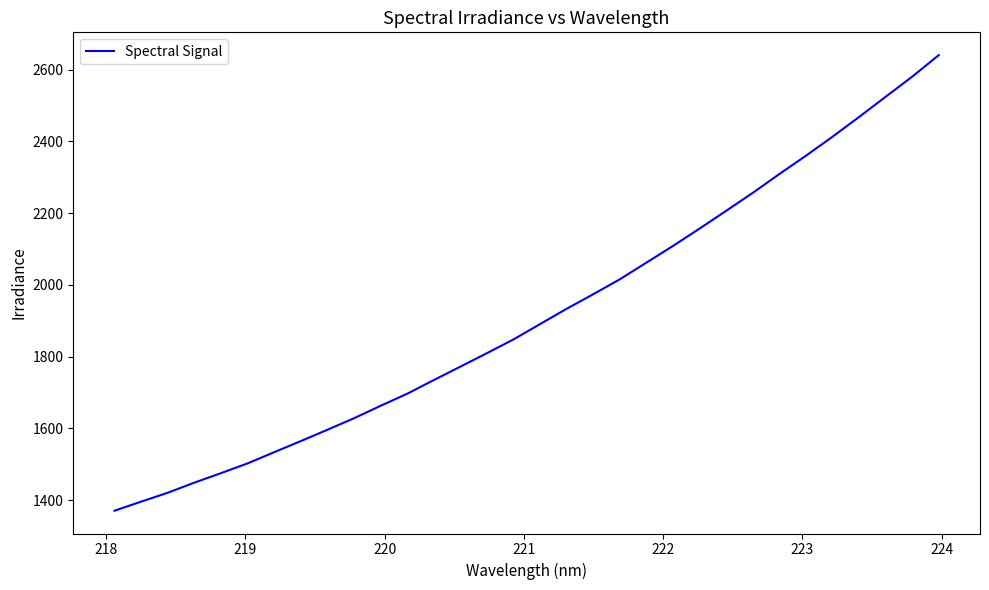

What is the difference between the maximum and minimum values?

1269.9